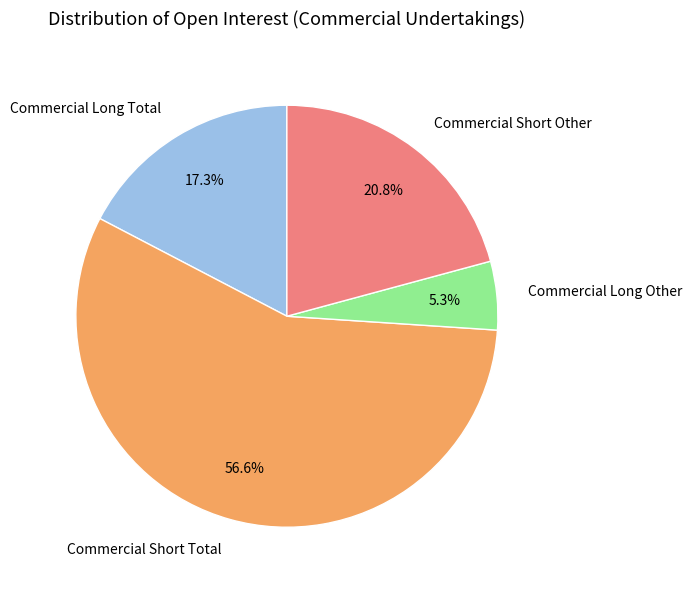

Does any single category account for the majority?

Yes